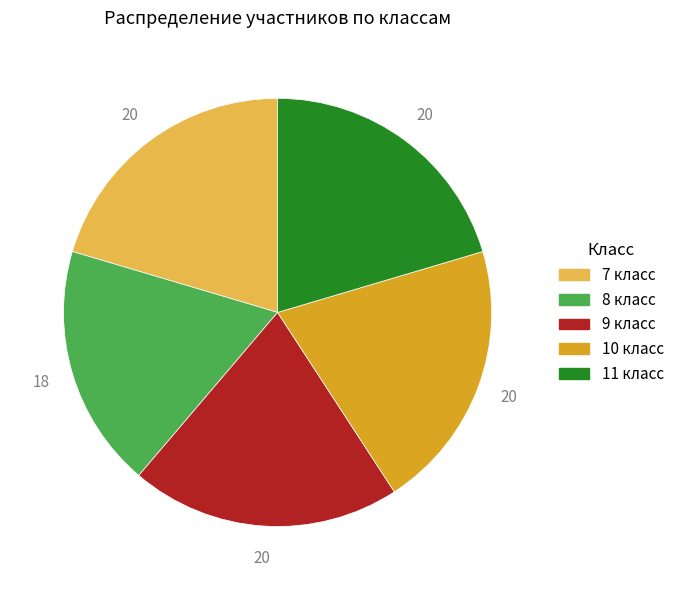

The 9 класс slice represents 32% of the pie. True or false?

False